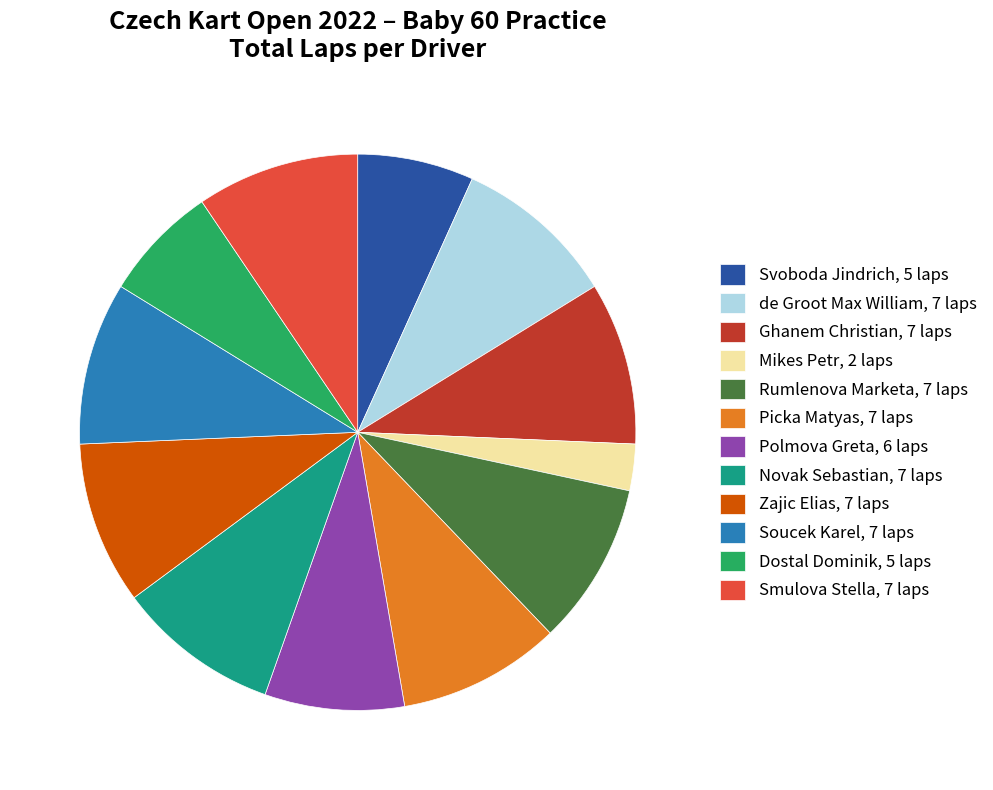

Does Soucek Karel account for over 50% of the chart?

No